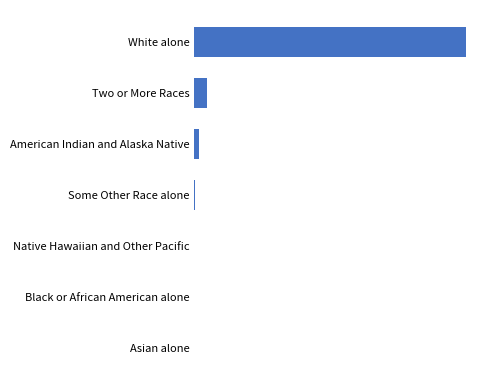

Where is the data nearest to the value 278?

Two or More Races